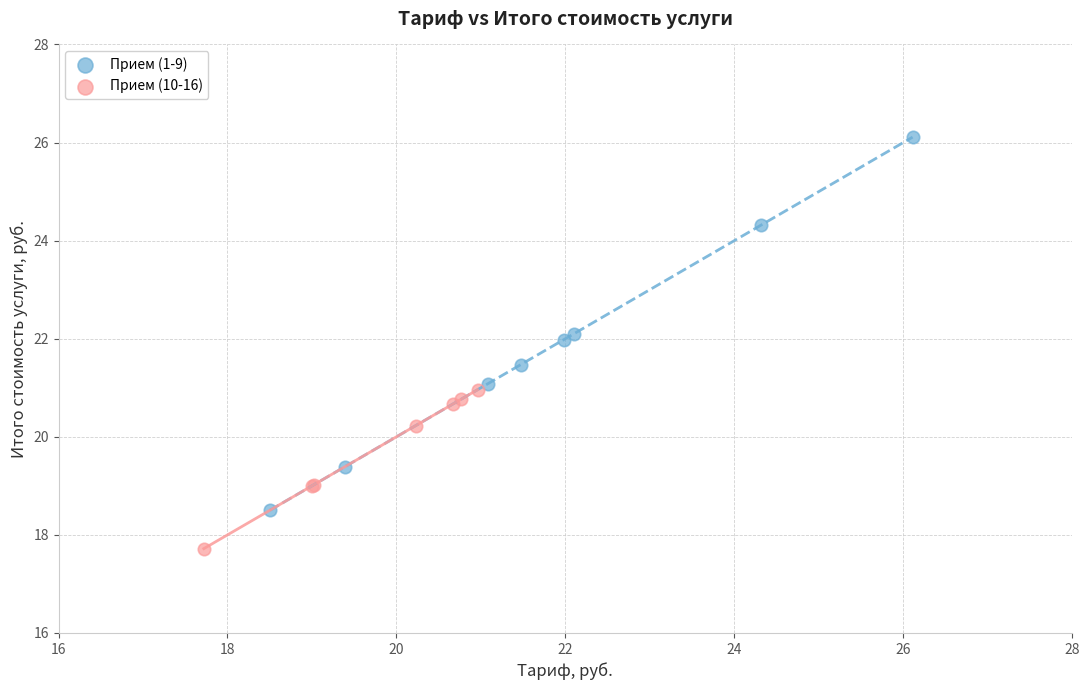

Which series reaches the minimum Y coordinate?

Прием (10-16)